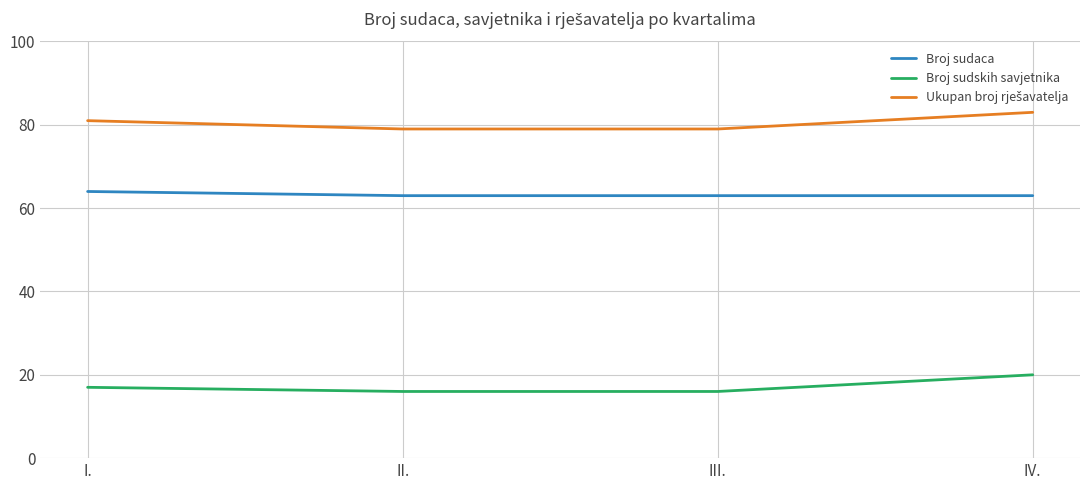

True or false: Broj sudaca and Broj sudskih savjetnika intersect in this chart.

False